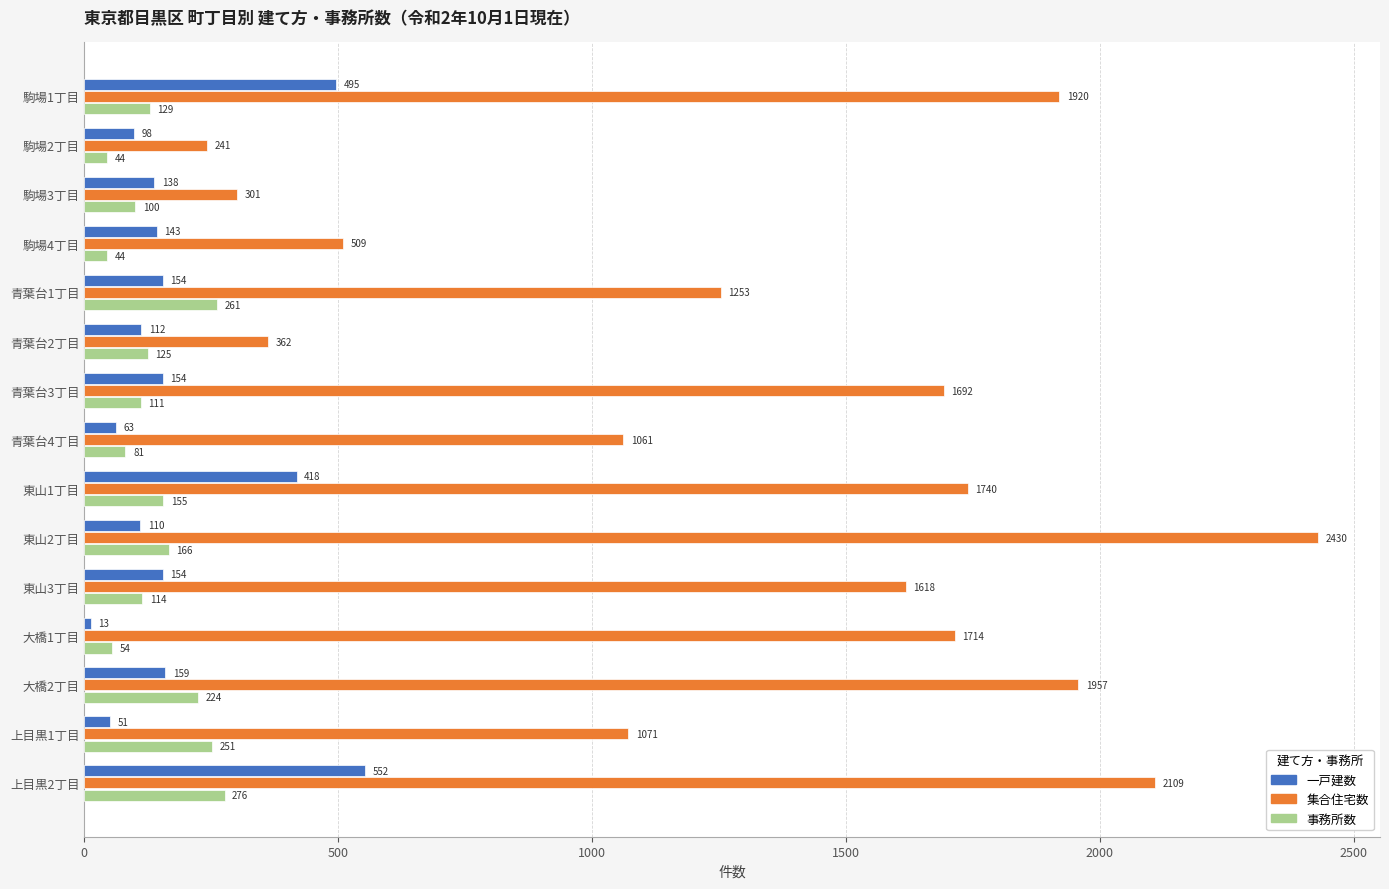

Is it true that 一戸建数 equals 70 at 青葉台1丁目?

False